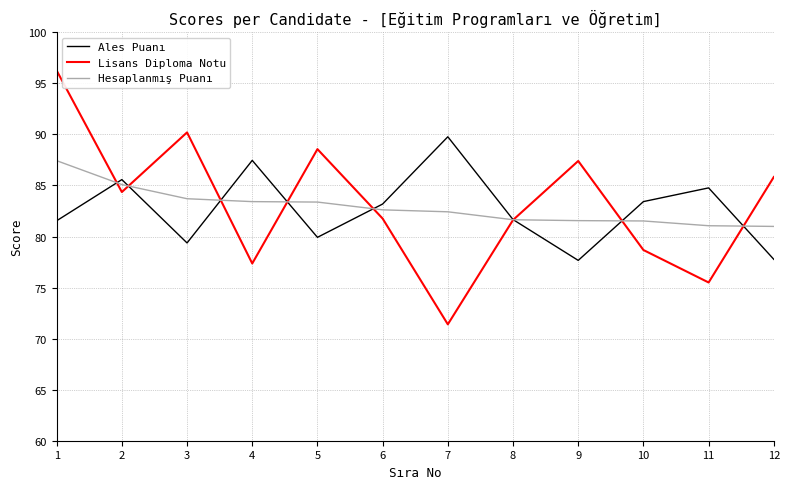

Does the chart display data point markers on the line(s)?

No